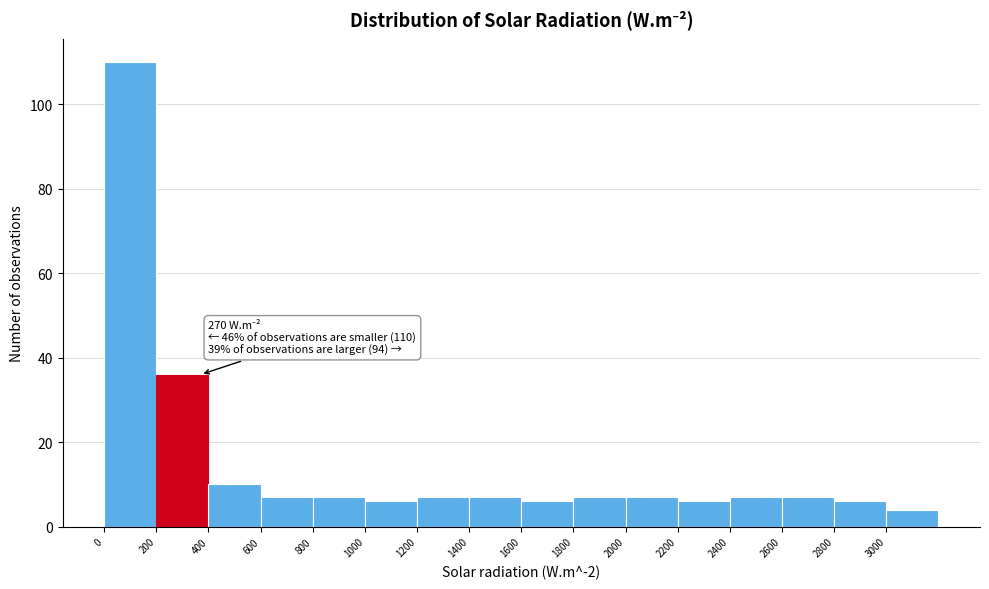

Over which range of the x-axis is the bar tallest?

0 to 200